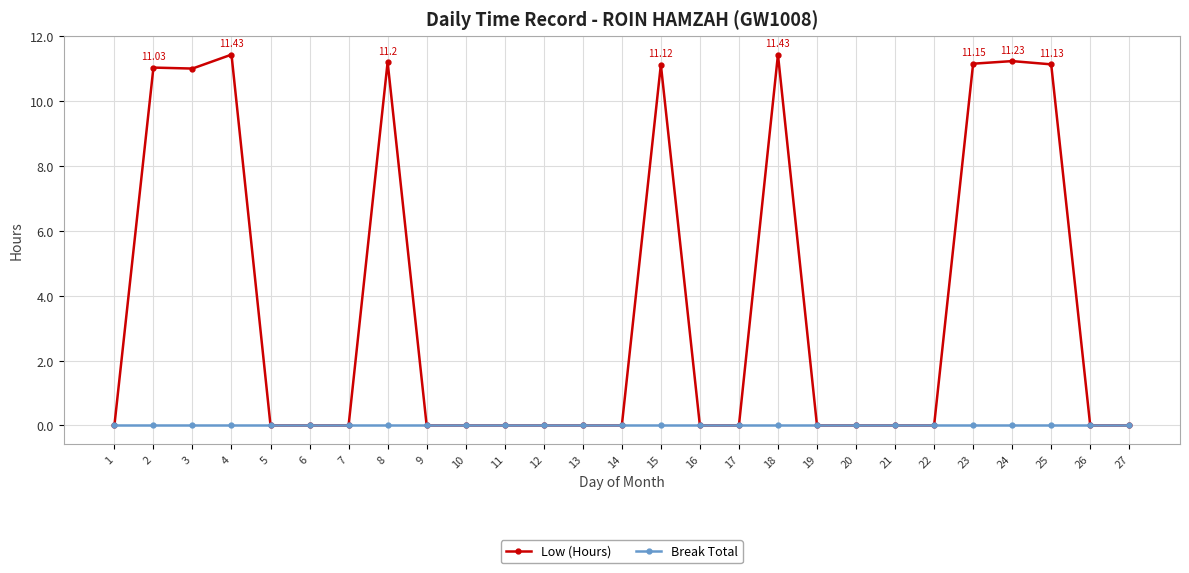

List the series in order of their peak value, highest first.

Low (Hours), Break Total